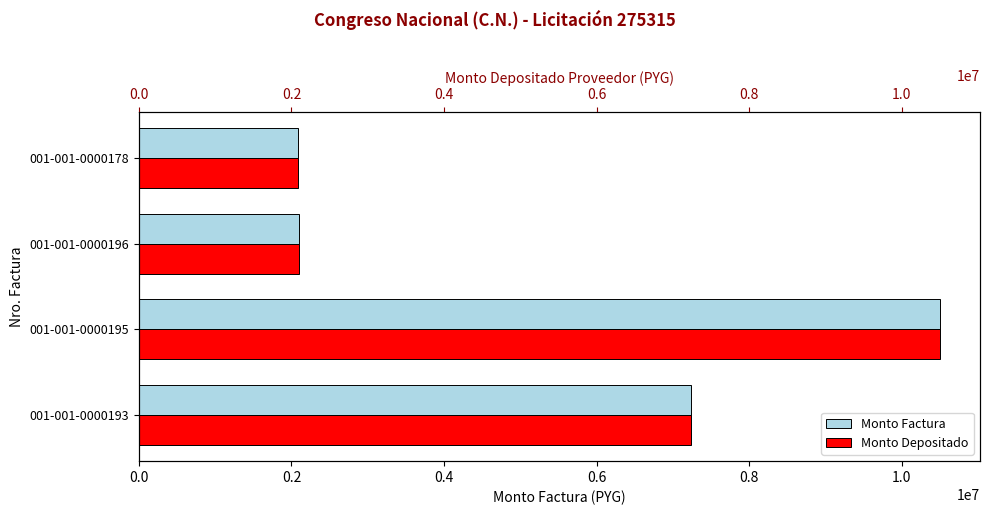

What is the difference between the monto_depositado_proveedor values at 001-001-0000178 and 001-001-0000193?

5152000